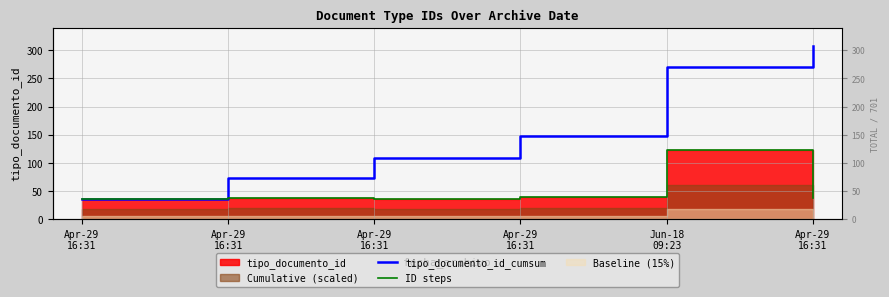

True or false: ID steps and tipo_documento_id_cumsum cross at least once.

False